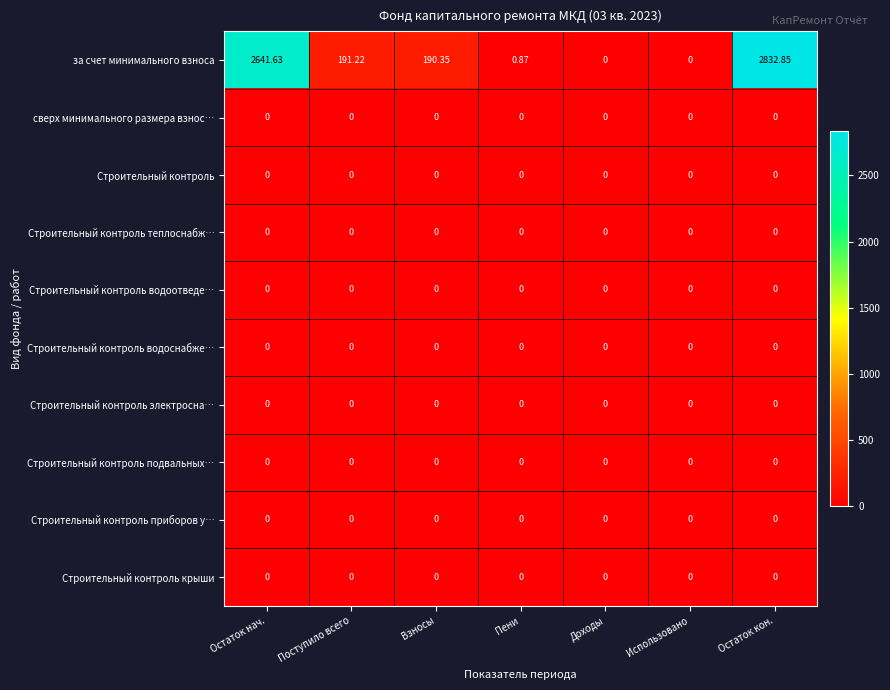

Which series has the widest spread of values?

за счет минимального взноса